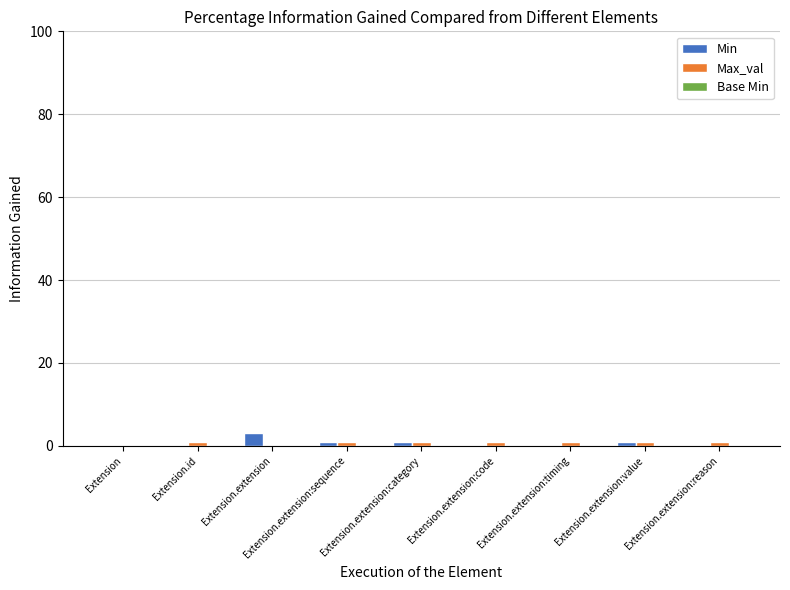

Which label corresponds to the largest value in the chart?

Extension.extension